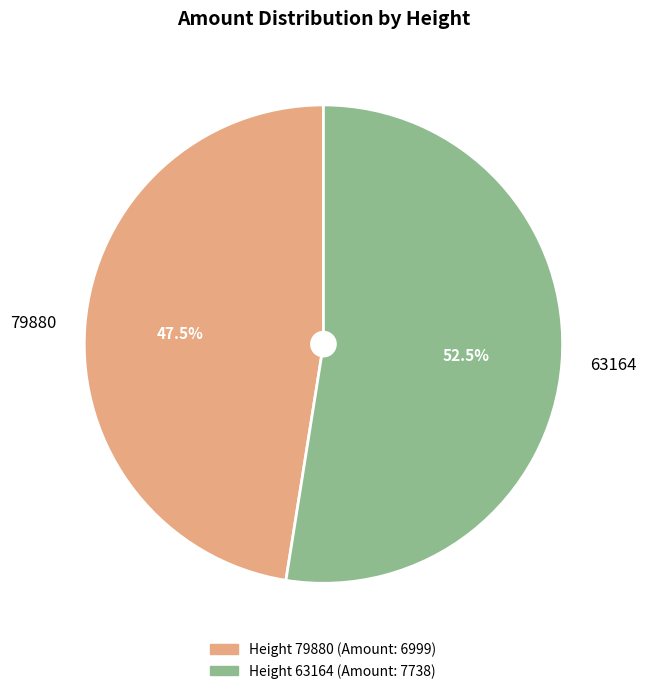

What portion of the pie excludes 63164?

47.5%